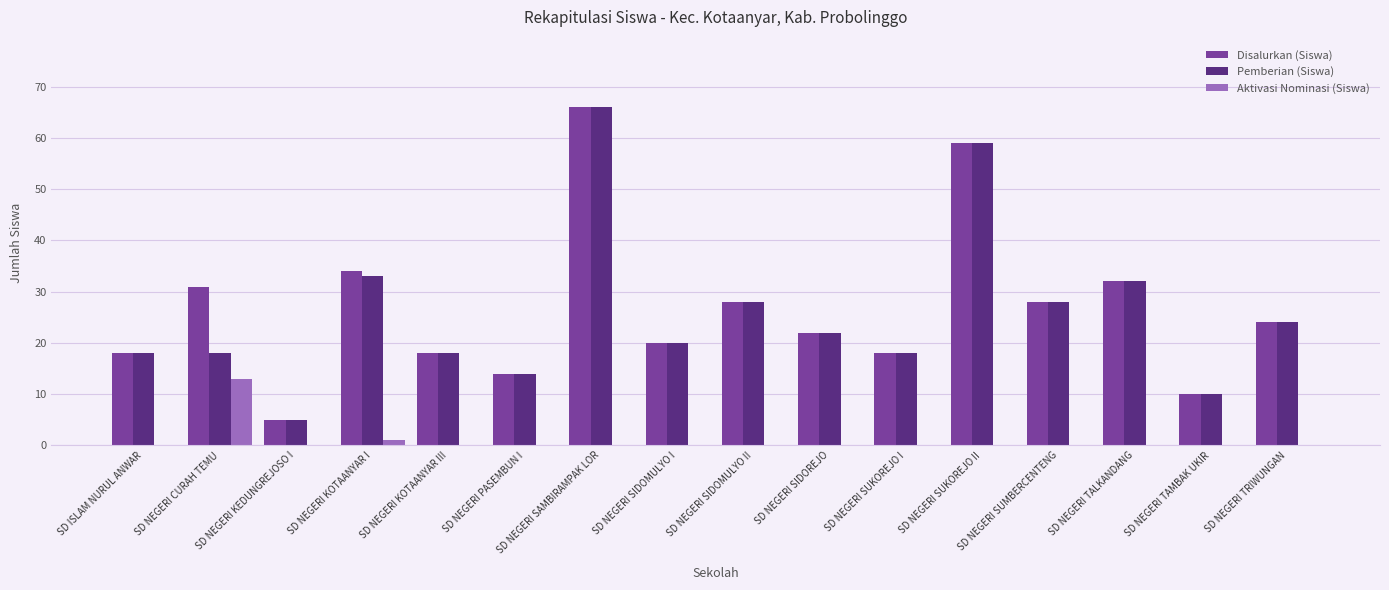

Is the value of Pemberian (Siswa) at SD NEGERI SIDOMULYO I greater than the value of Disalurkan (Siswa) at SD NEGERI PASEMBUN I?

Yes